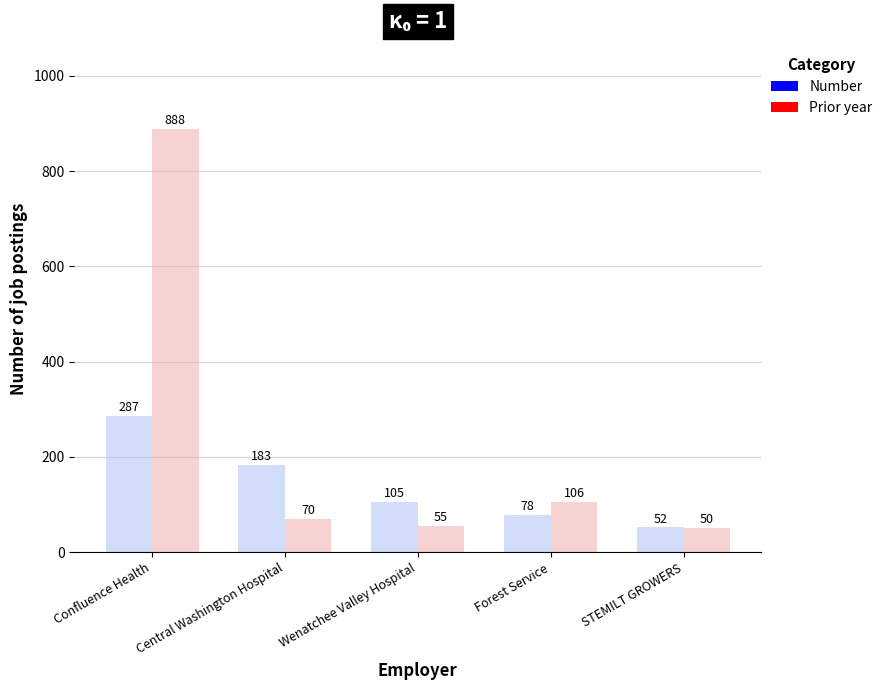

What is the difference between the maximum and minimum values in the Number series?

235